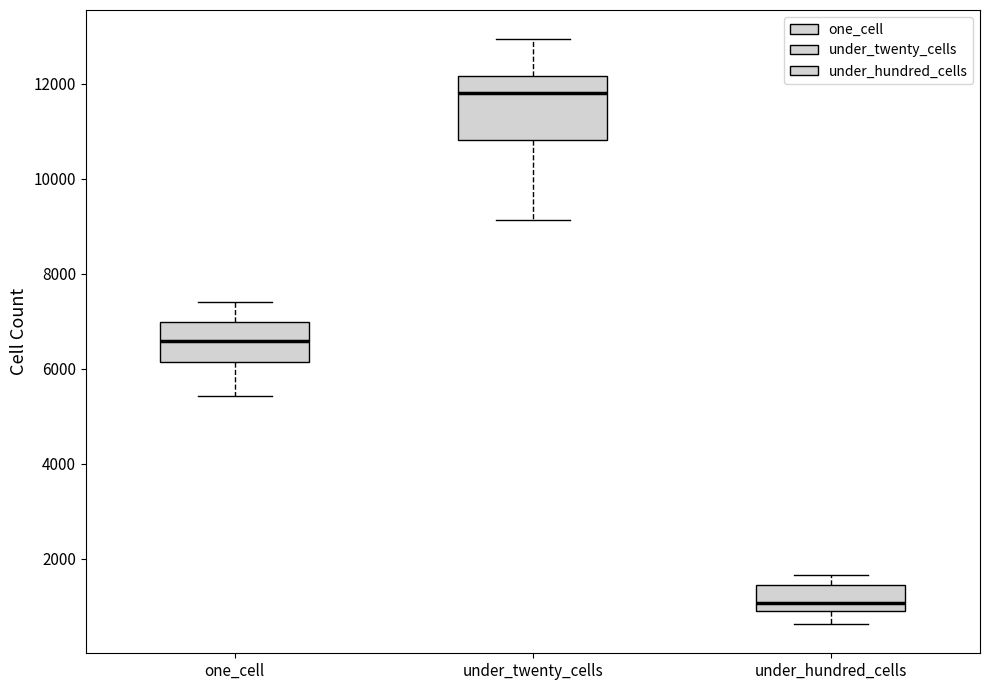

Which box has the lowest median line?

under_hundred_cells